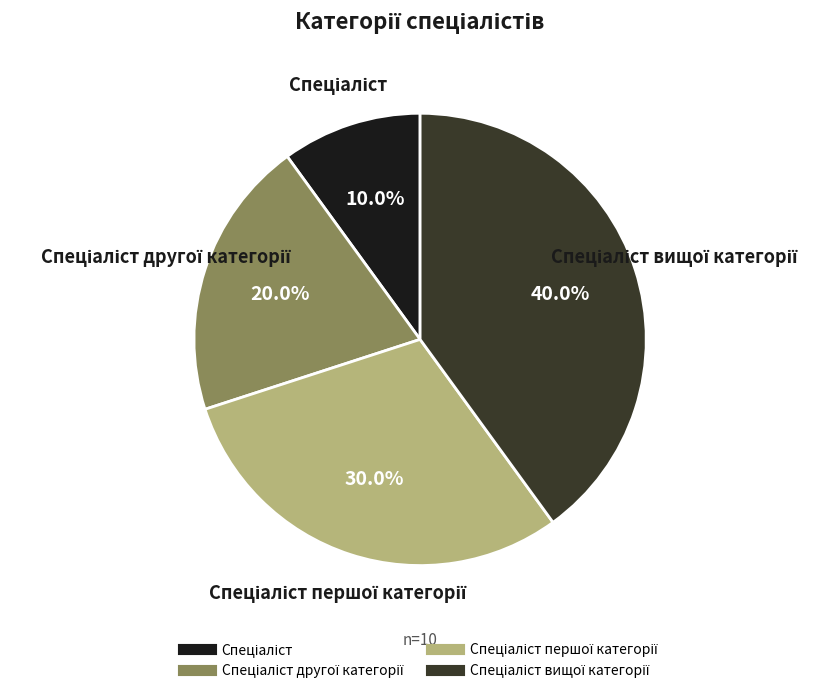

Does any single category account for the majority?

No